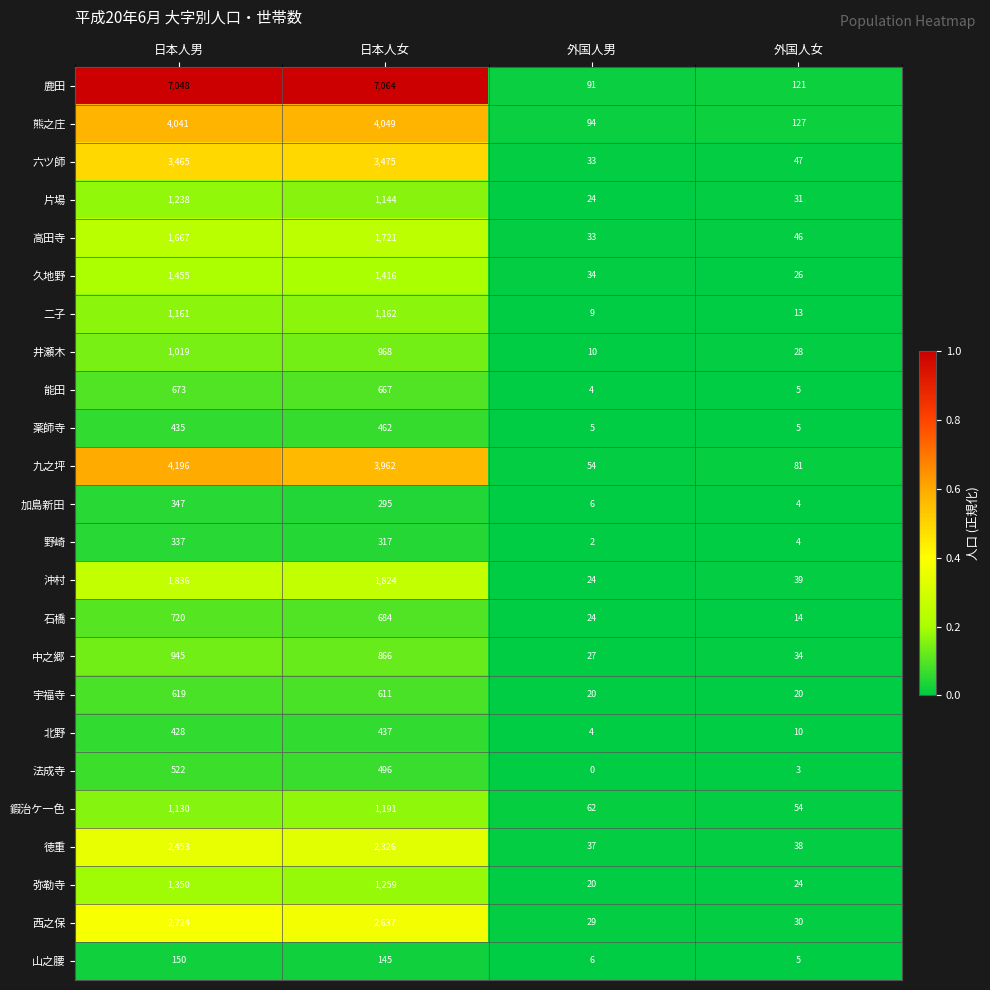

What is the difference between the 鹿田 values at 日本人女 and 外国人男?

6973